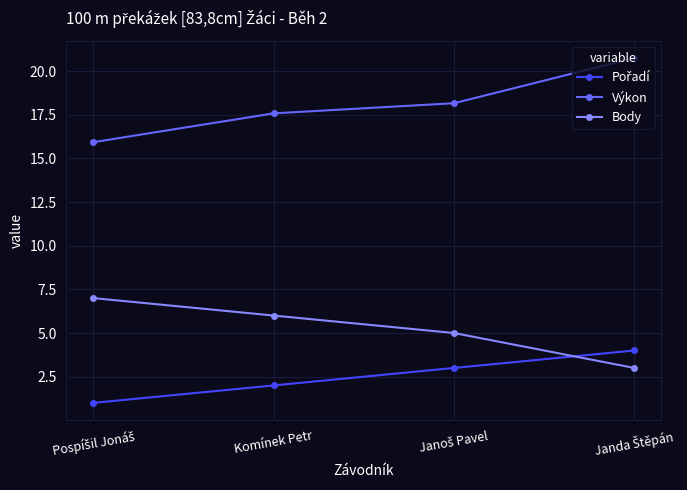

The value of Body at Komínek Petr is 9.7. True or false?

False